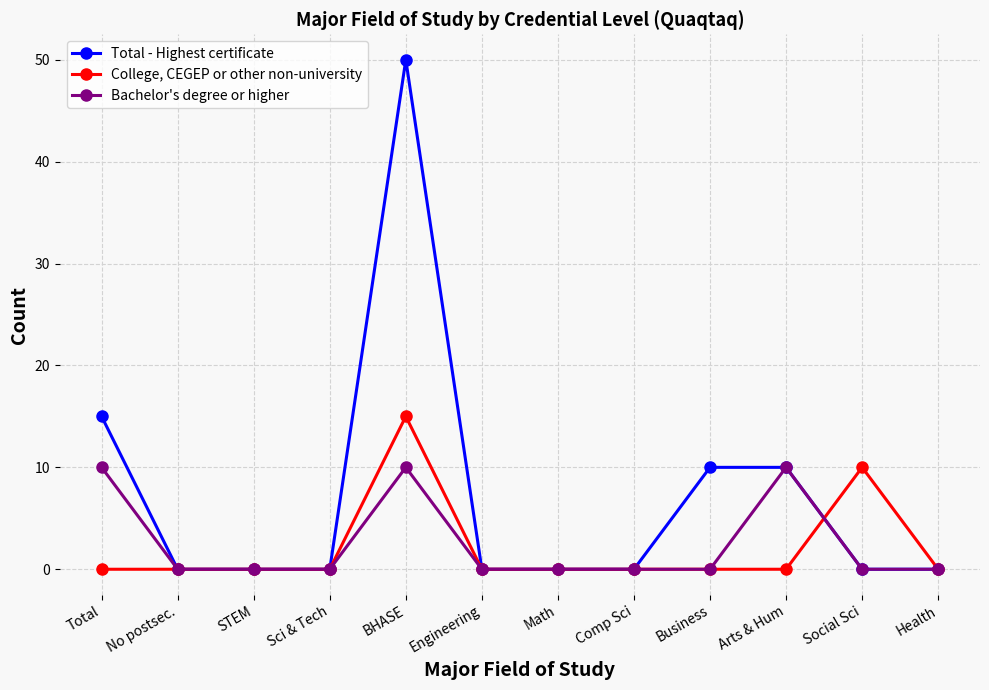

At which label is College, CEGEP or other non-university closest to 7?

Social Sci